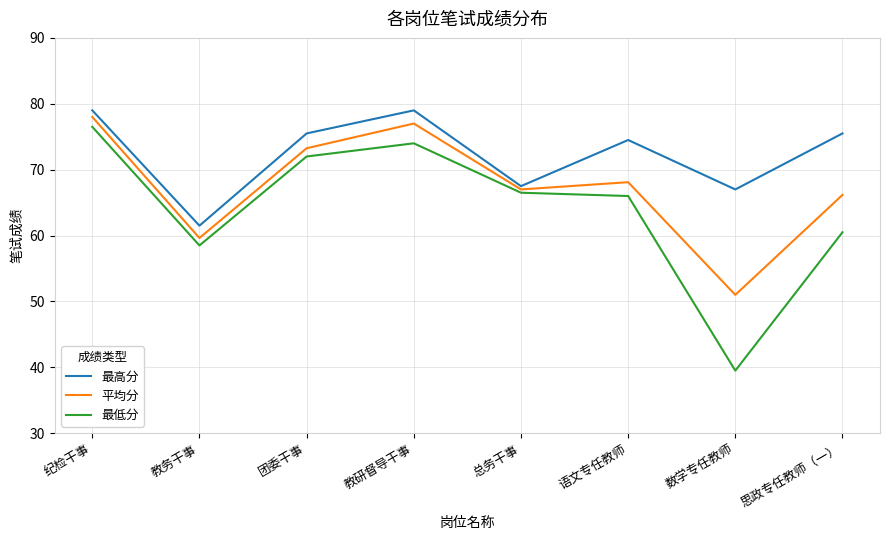

What position from the left is 教务干事?

2